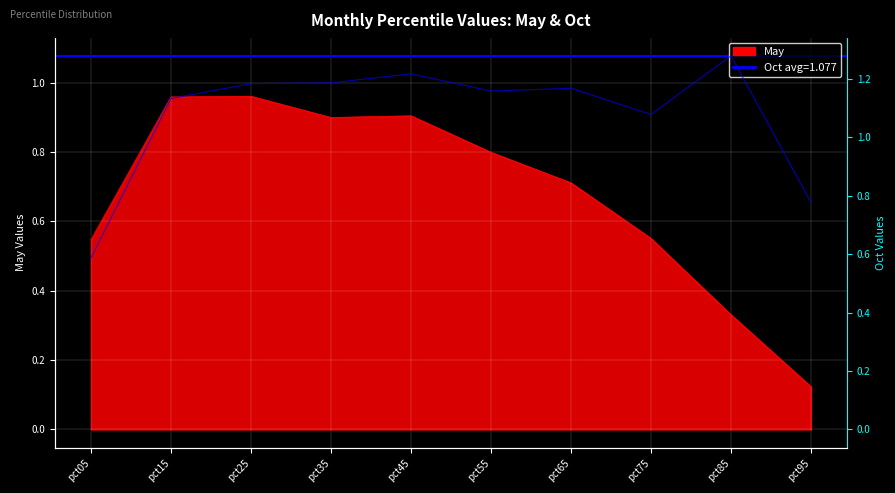

Is it true that the value at pct75 is 1.8?

False